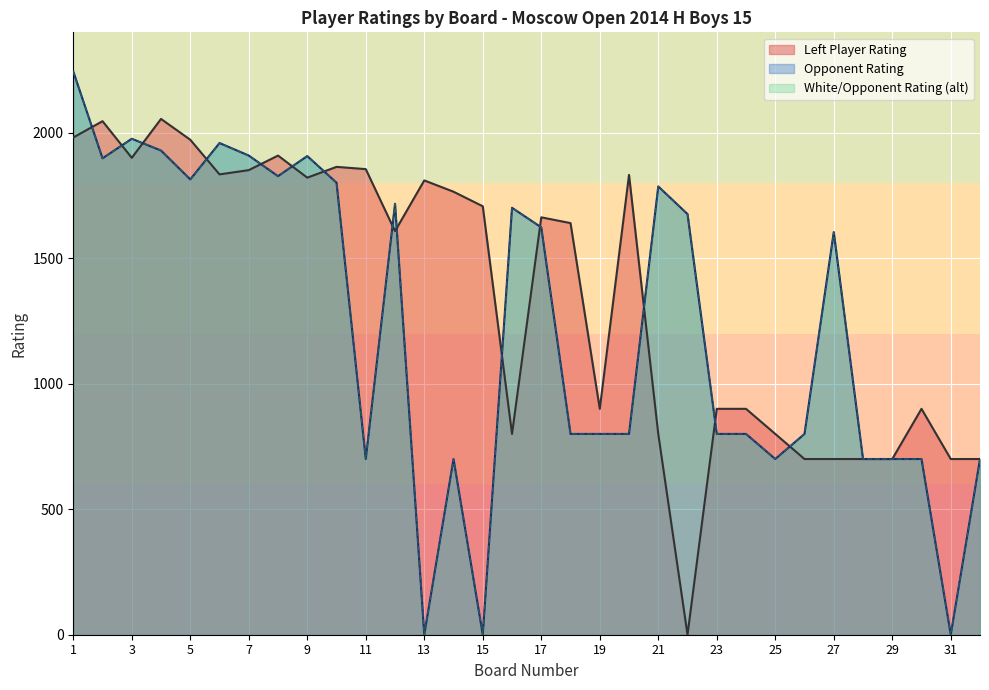

How many interior local peaks does the Left Rating series have?

8